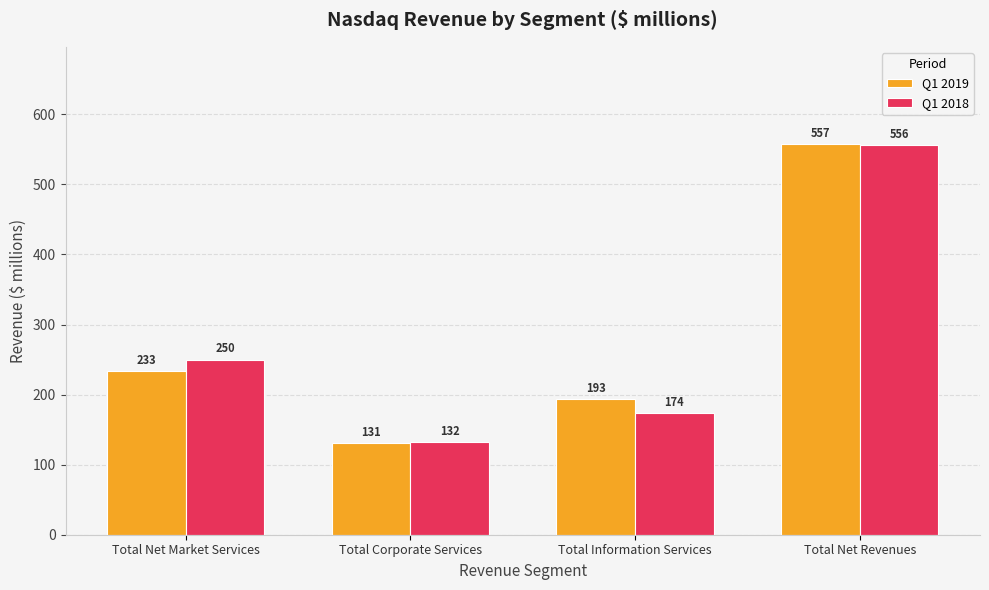

Rank the series at Total Information Services from lowest to highest value.

Q1 2018, Q1 2019